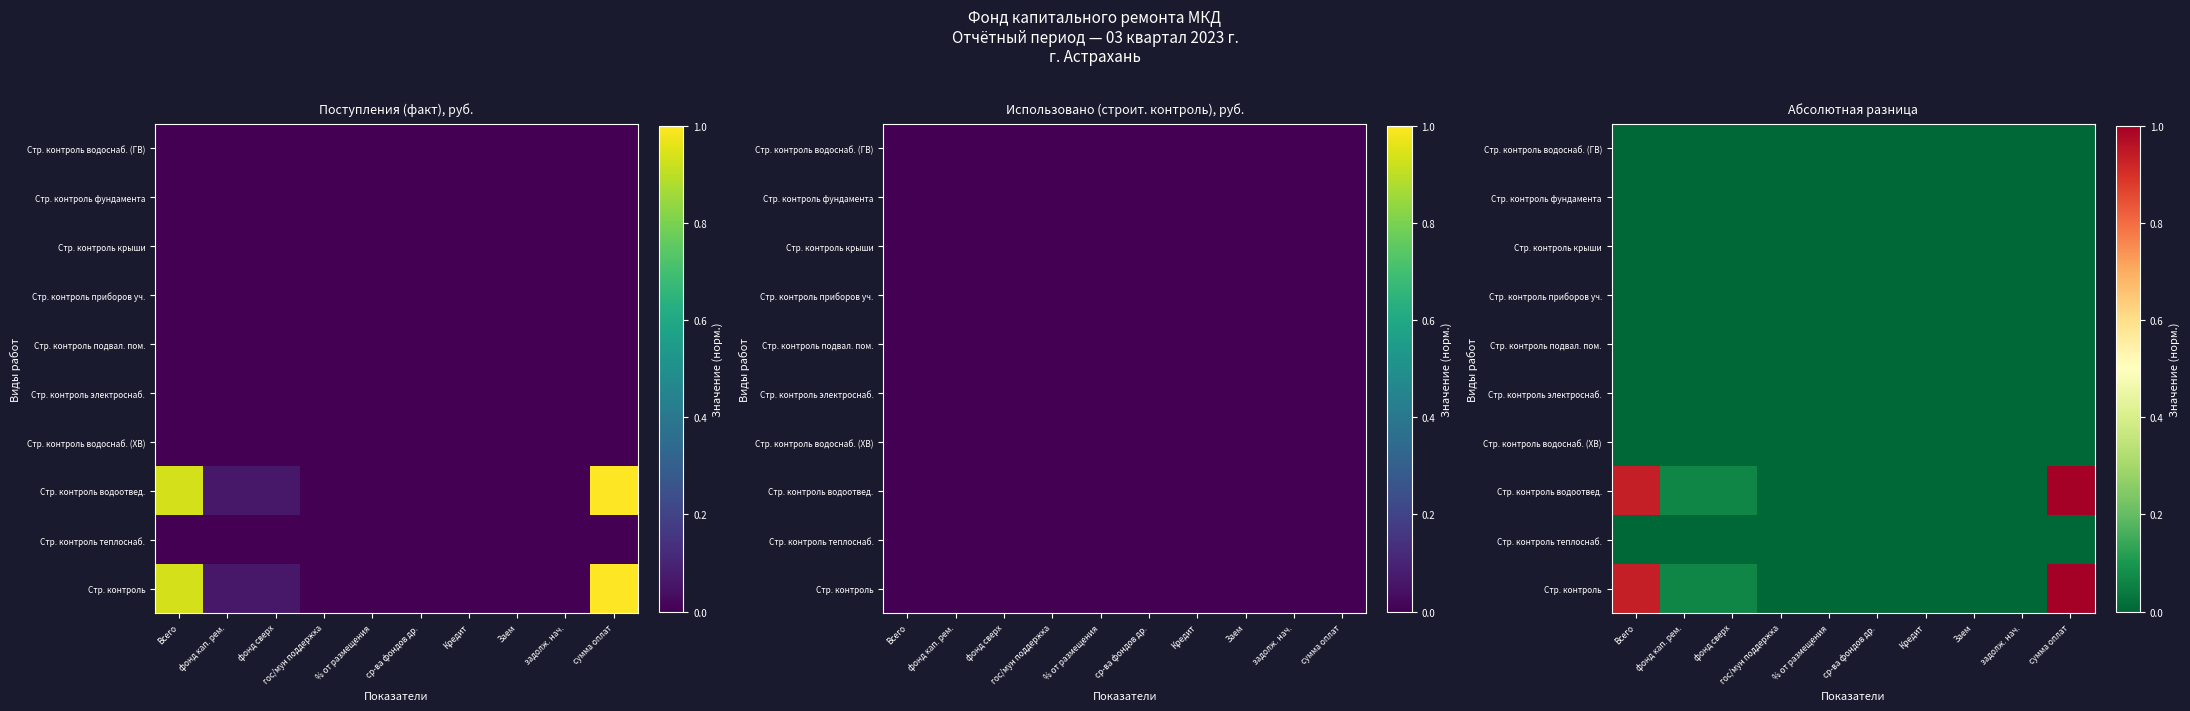

Which label corresponds to the smallest value in the chart?

гос/мун поддержка